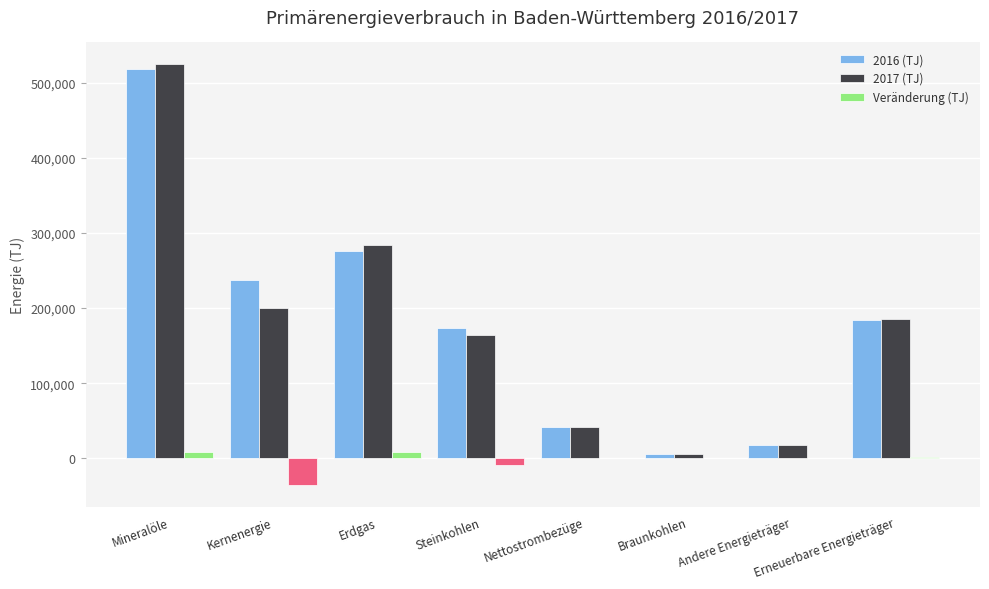

What is the sum of all Veränderung (TJ) values?

-25702.4